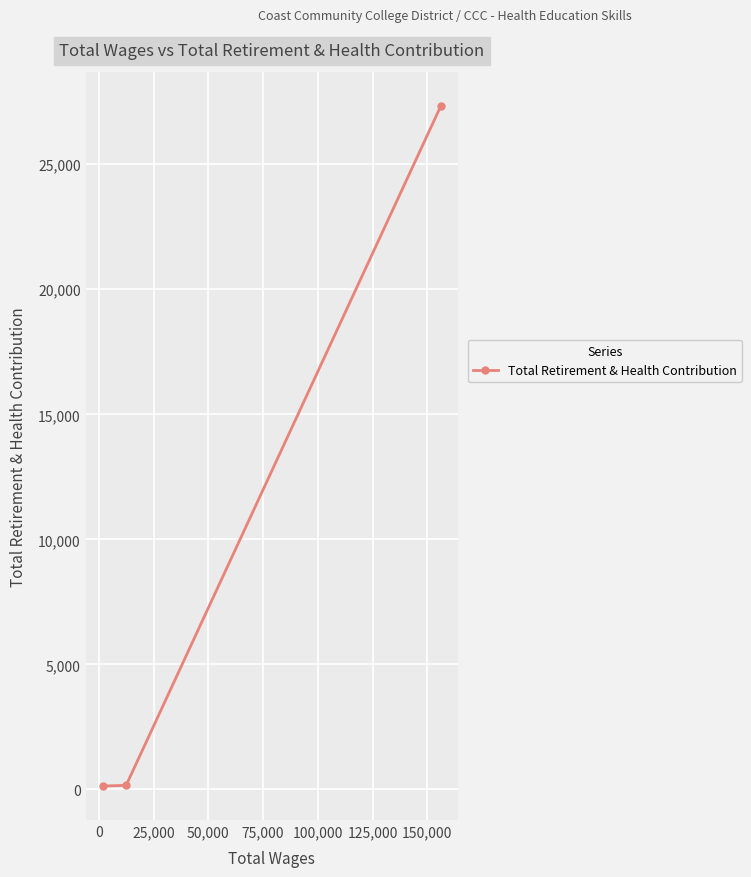

What is the difference between the maximum and minimum values?

27206